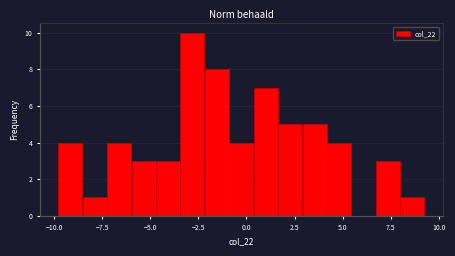

Read against the x-axis, roughly where is the centre of the tallest bar?

-3.0